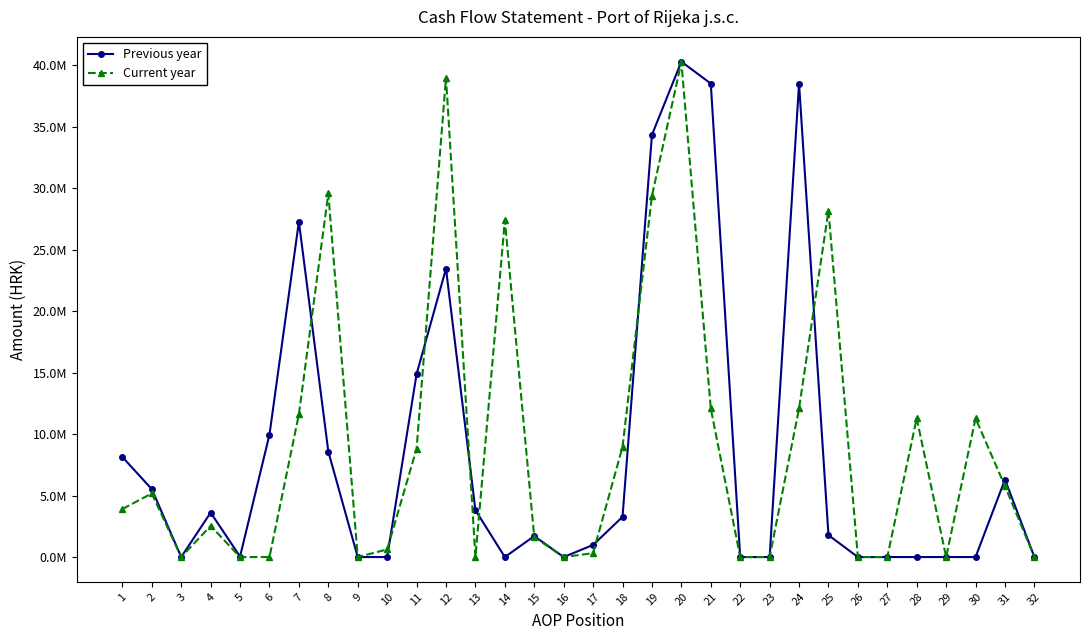

Is this an area chart (filled region under the line)?

No